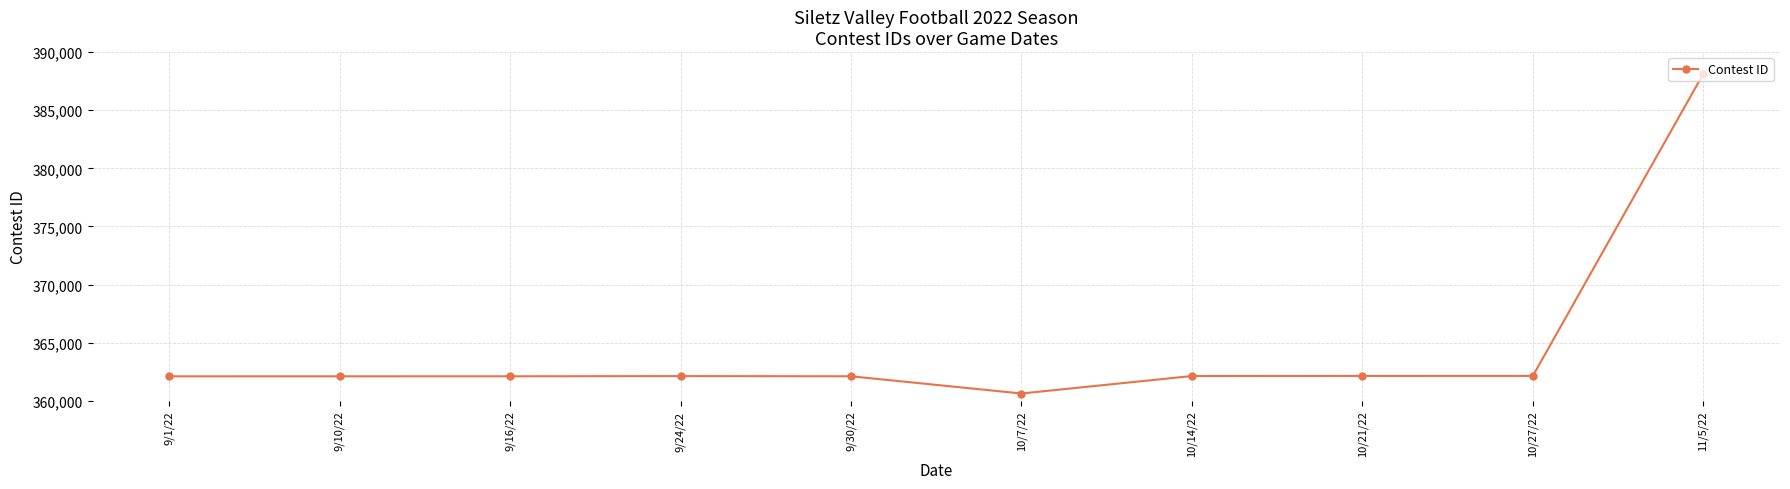

What value does the data have at 10/7/22?

360632